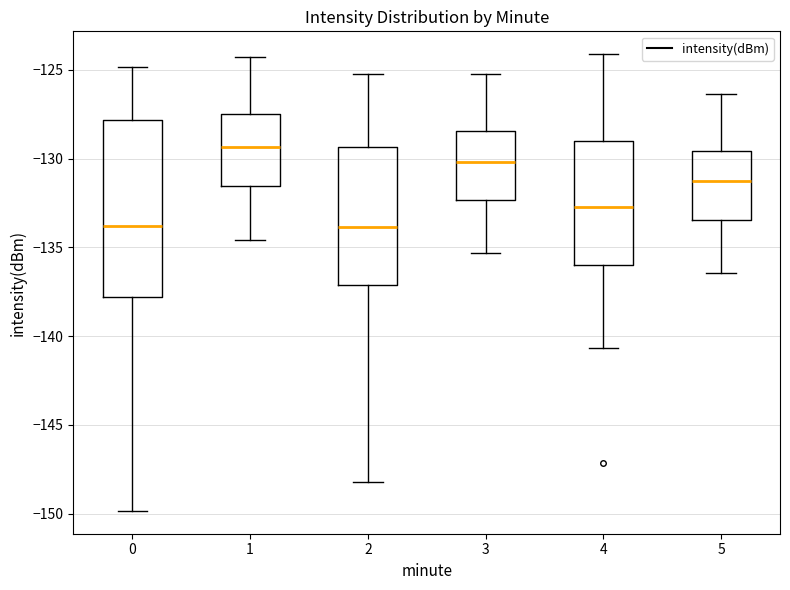

Which box has the highest median line?

1